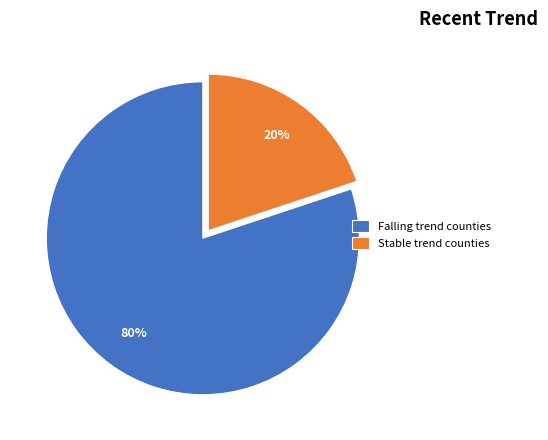

Which slice is the largest?

Falling trend counties